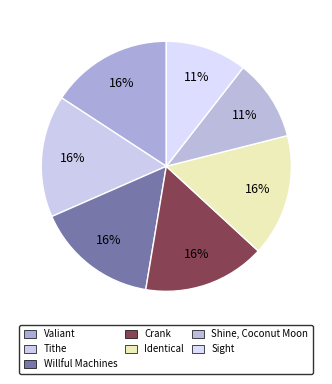

To the nearest percent, what portion does Willful Machines represent?

16%